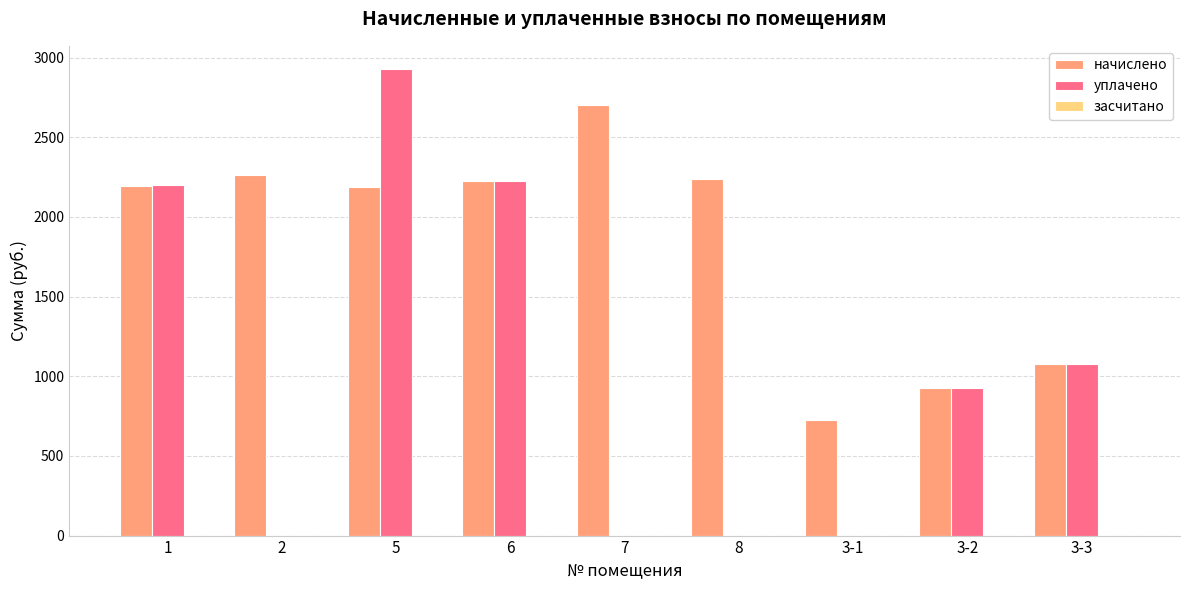

Where is уплачено nearest to the value 1463?

3-3